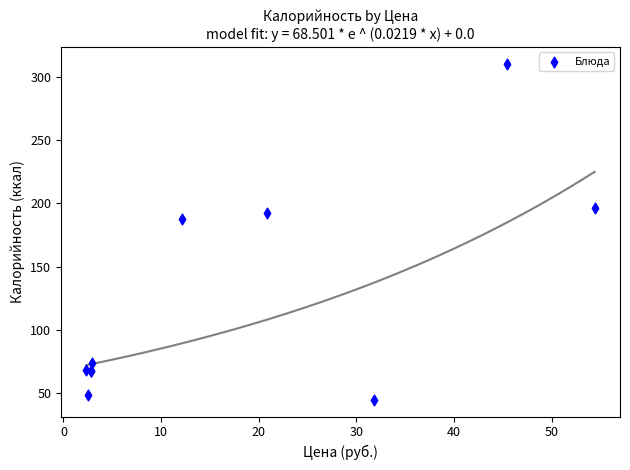

What Y value in the scatter plot is closest to 177?

187.5